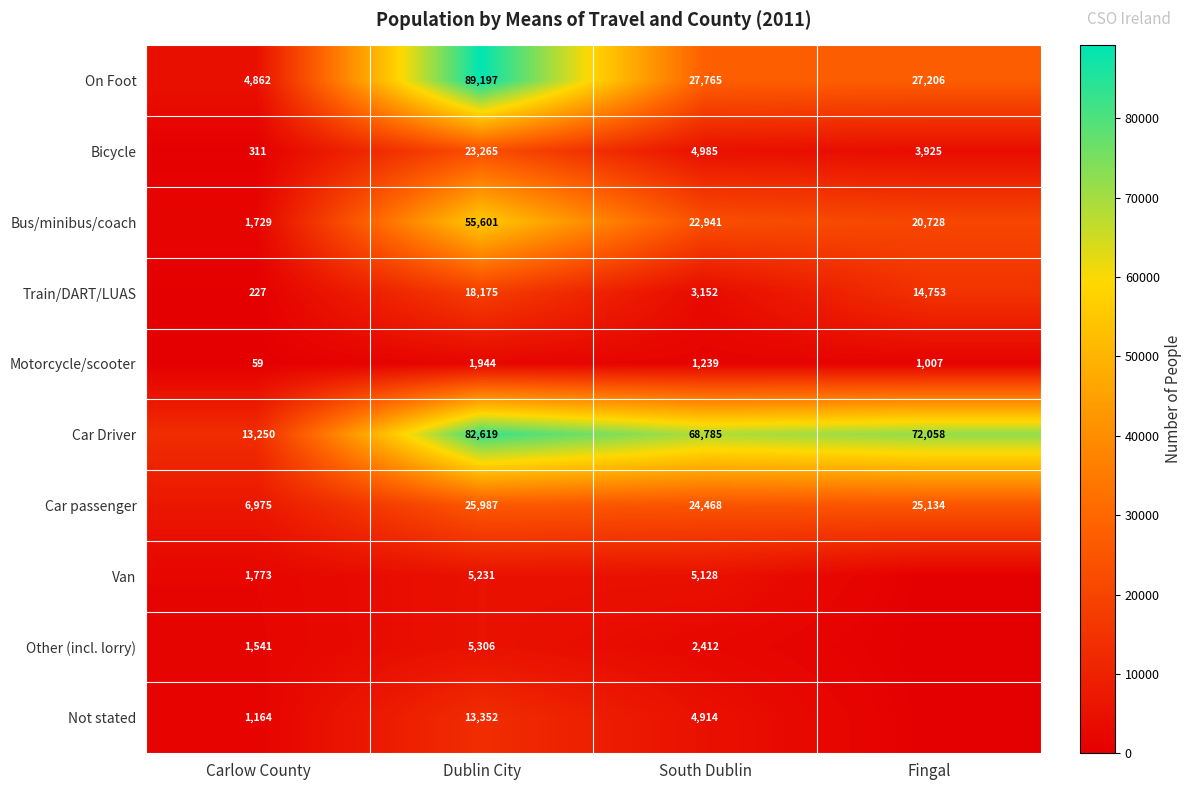

Which label corresponds to the smallest value in the chart?

Fingal